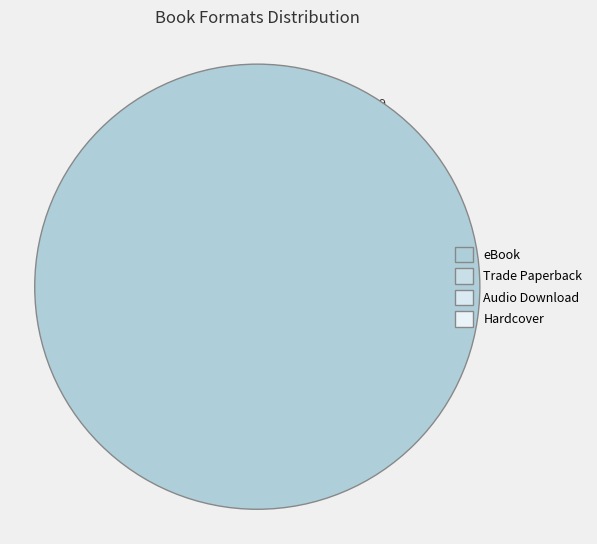

The Trade Paperback slice represents 43% of the pie. True or false?

False